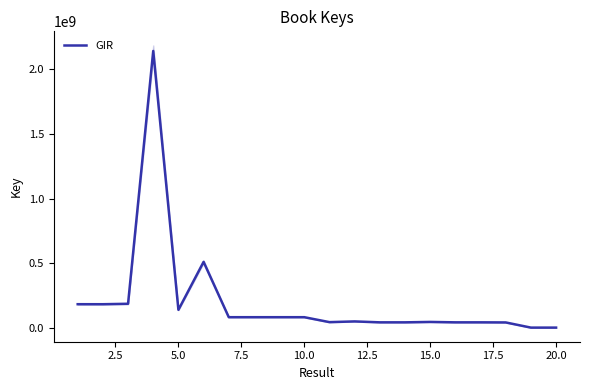

Reading left to right, list all the values displayed in this chart.

182764121	182637409	186139754	2140741775	139135189	510117673	82316811	82316173	82316587	82314562	44111330	49669055	42535609	42535883	45667630	42536540	42534937	41744232	1760194	1760202